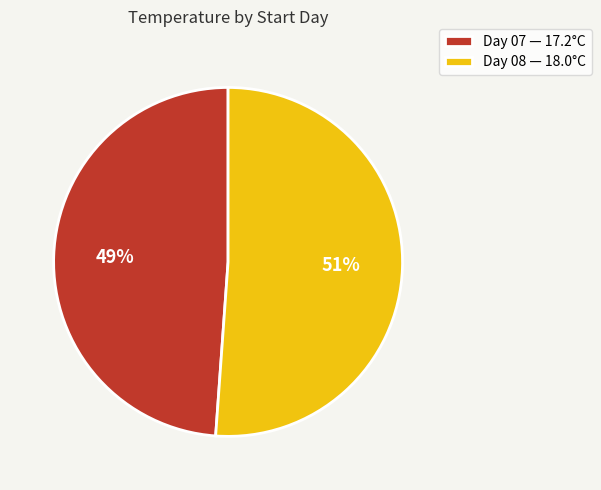

To the nearest percent, what portion does Day 08 — 18.0°C represent?

51%